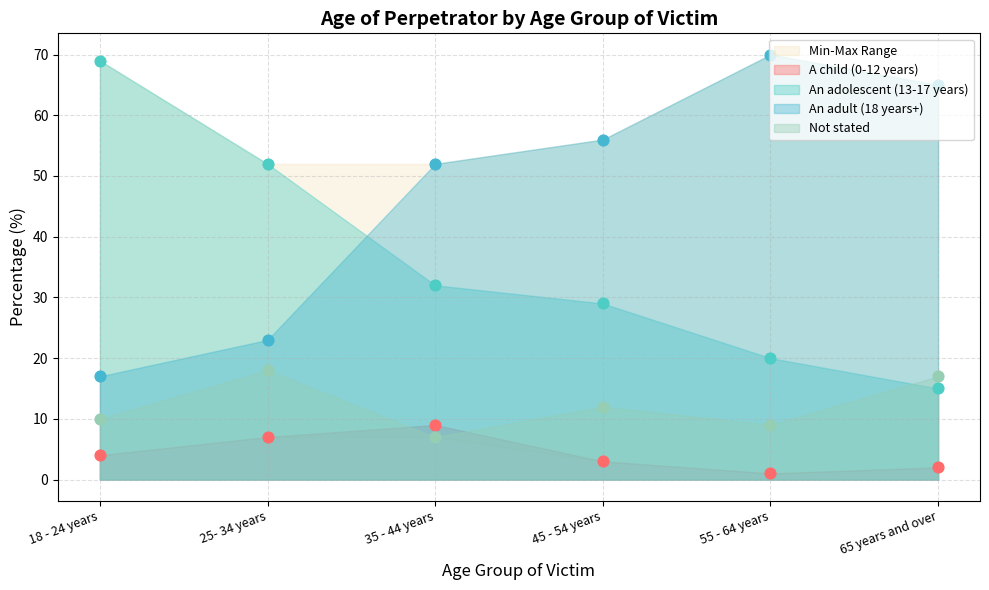

At which category is the sum across all series the highest?

18 - 24 years